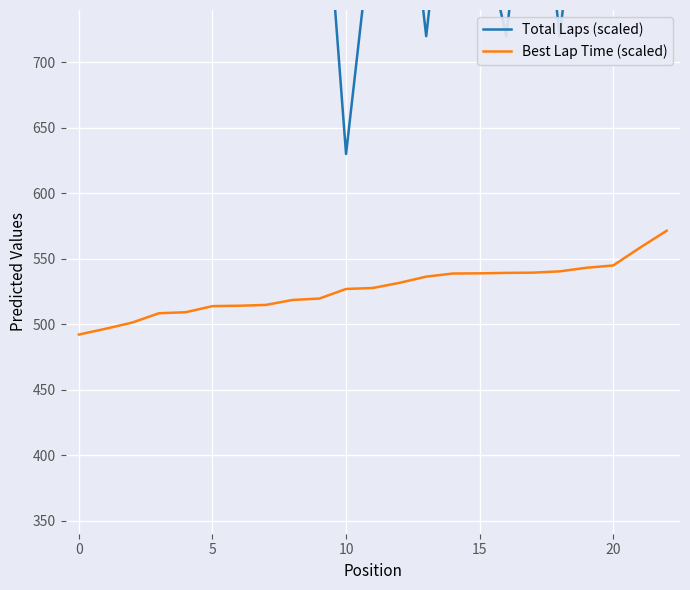

True or false: Total Laps (scaled) has more than 1 points higher than both neighbors.

True